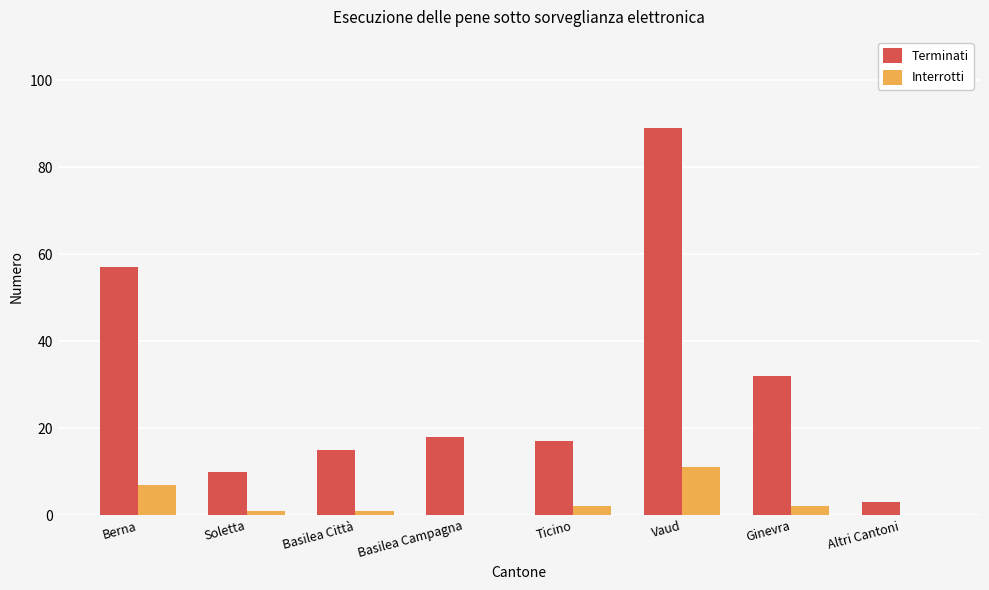

How many series are shown in this chart?

2